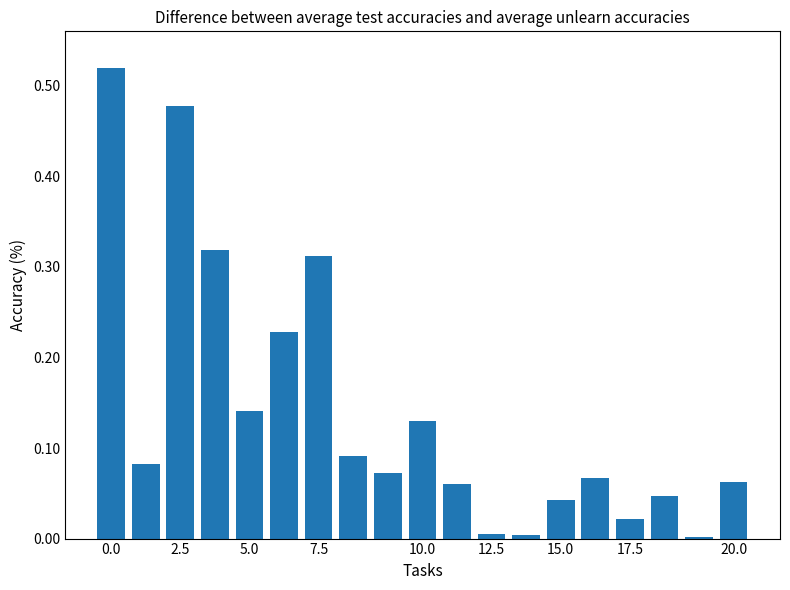

What is the sum of all values?

2.7